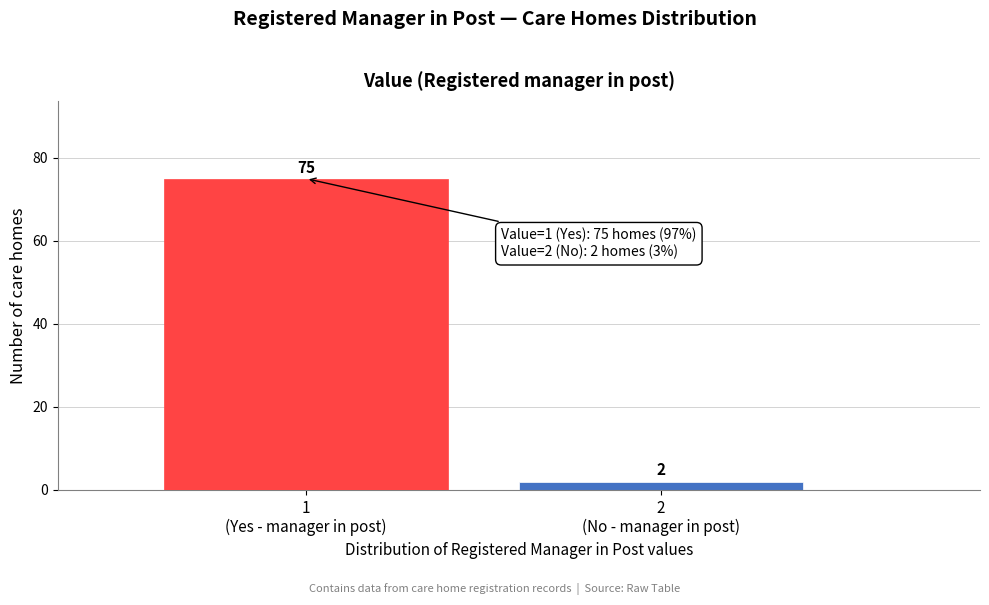

Reading right to left, extract all data points from this chart.

2	75